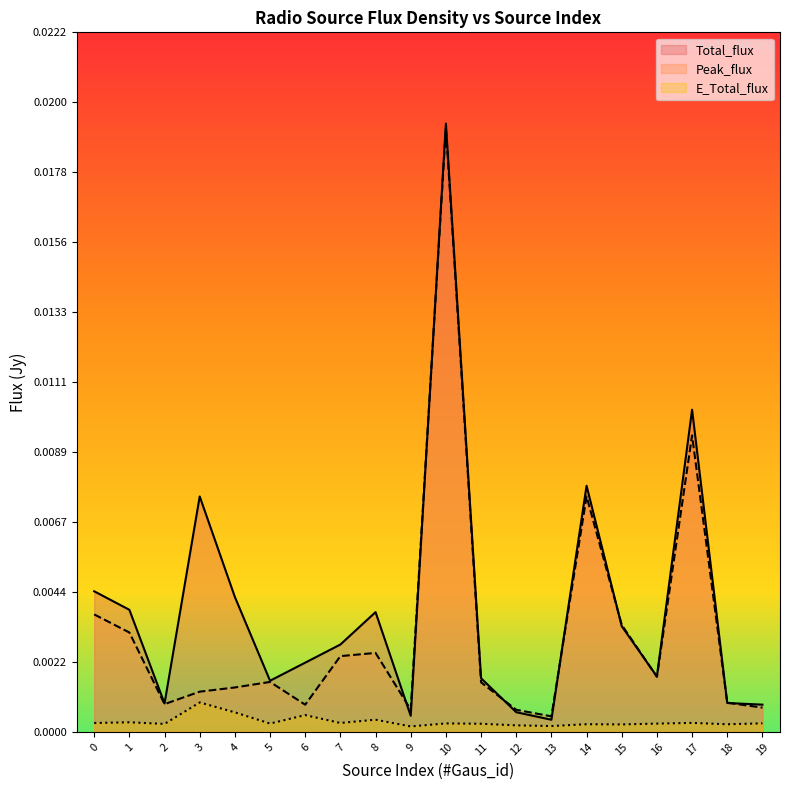

Is the value of E_Total_flux at 7 greater than the value of Total_flux at 9?

No